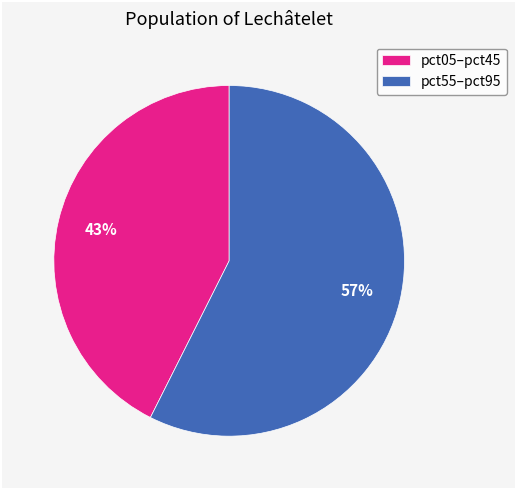

How many segments does this pie chart have?

2